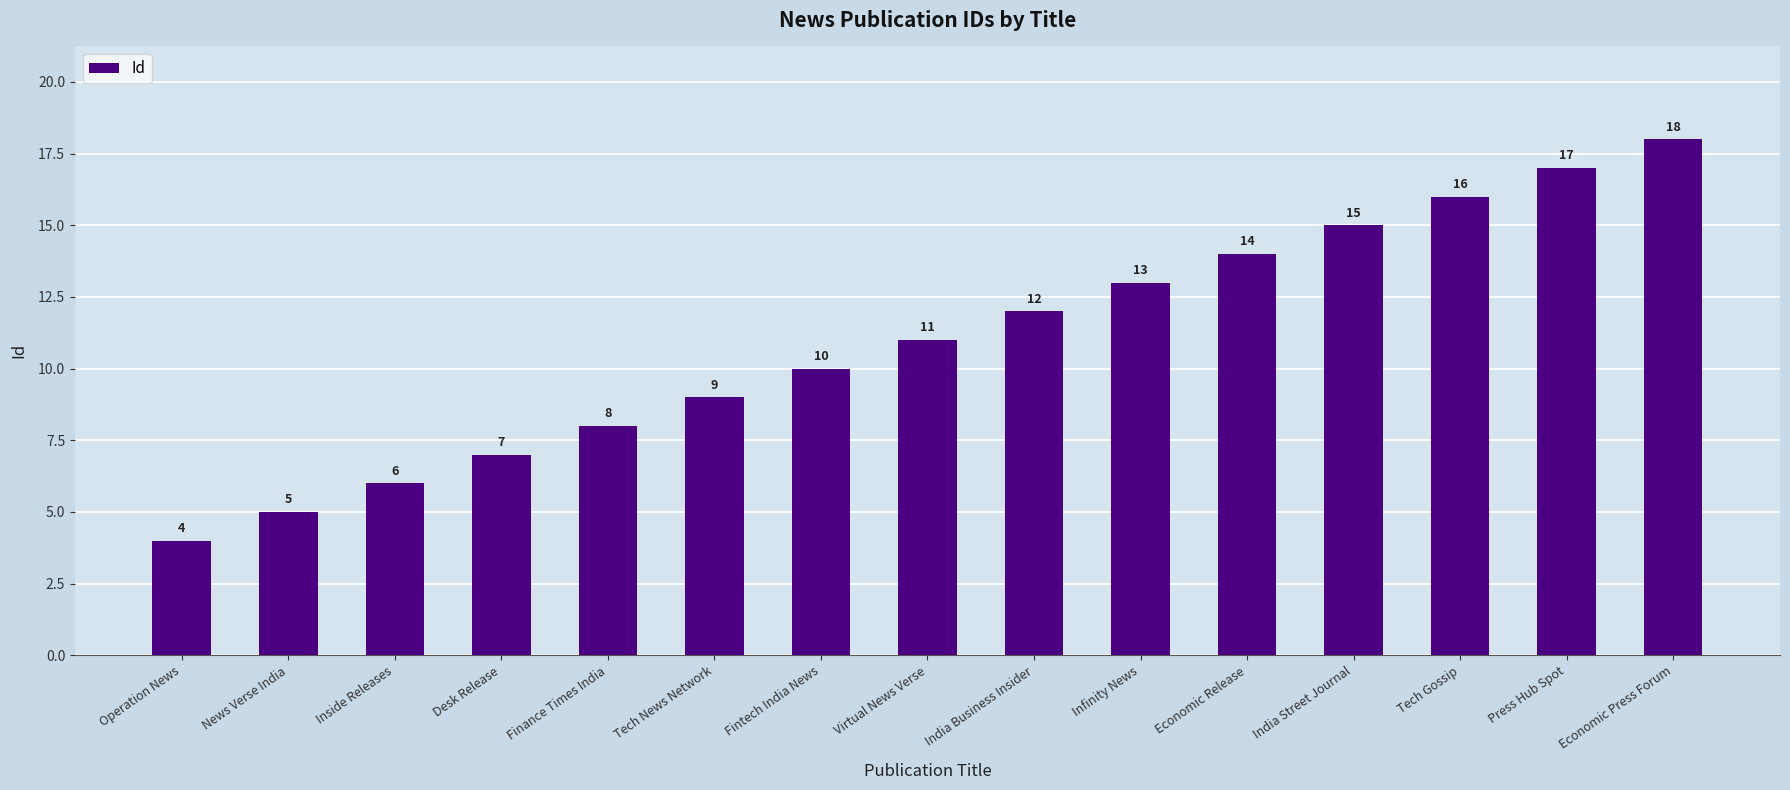

What is the change in value from Economic Release to Tech Gossip?

+2